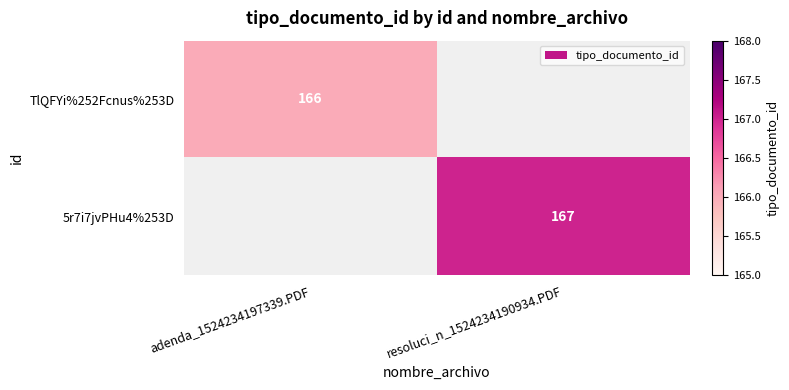

The TlQFYi%252Fcnus%253D series shows 43 at adenda_1524234197339.PDF. True or false?

False